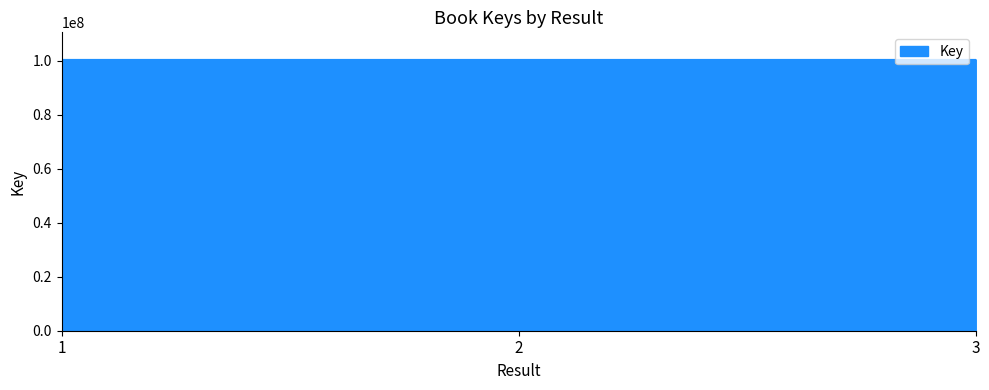

How many series are shown in this chart?

1